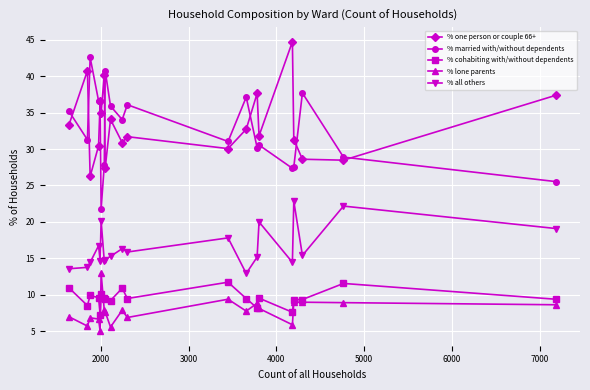

What is the maximum value shown in the chart?

44.8